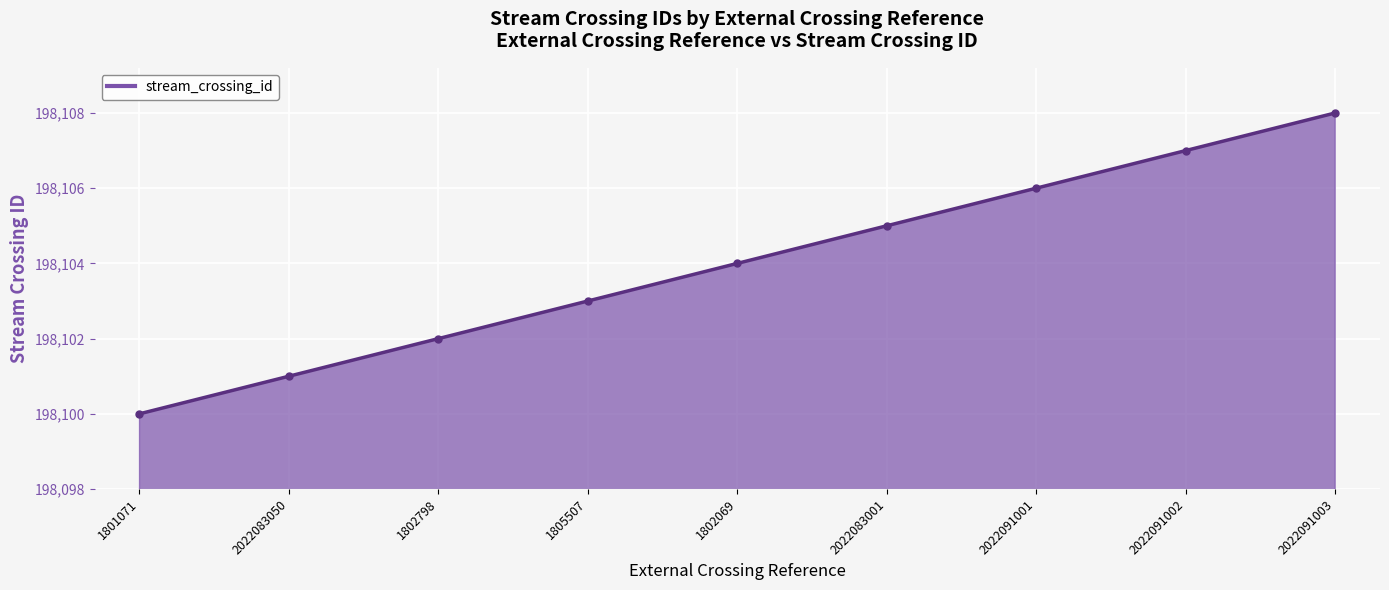

Rank the categories by value from lowest to highest.

1801071, 2022083050, 1802798, 1805507, 1802069, 2022083001, 2022091001, 2022091002, 2022091003